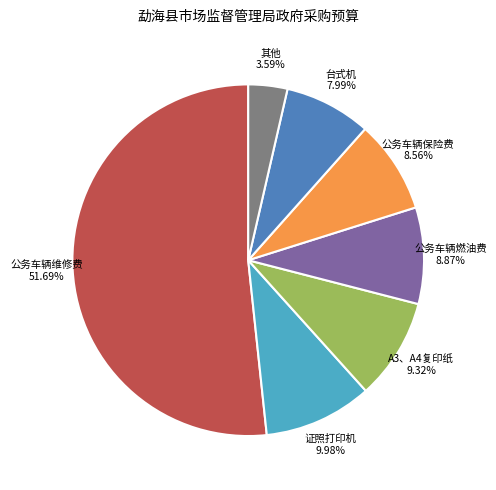

Does any single category account for the majority?

Yes